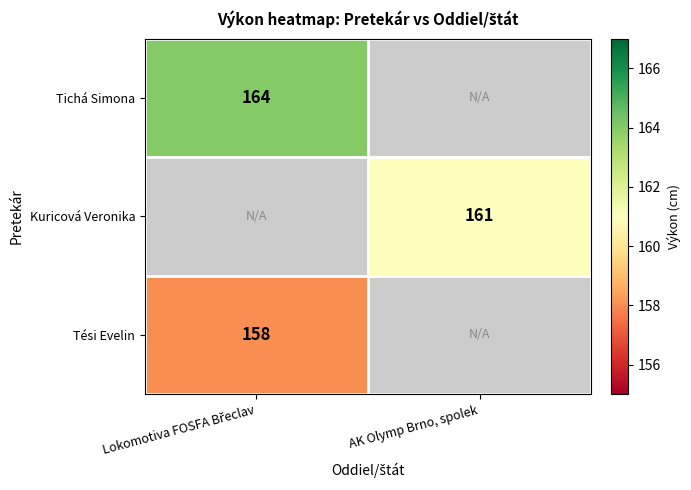

At how many categories does at least one series exceed 163?

1